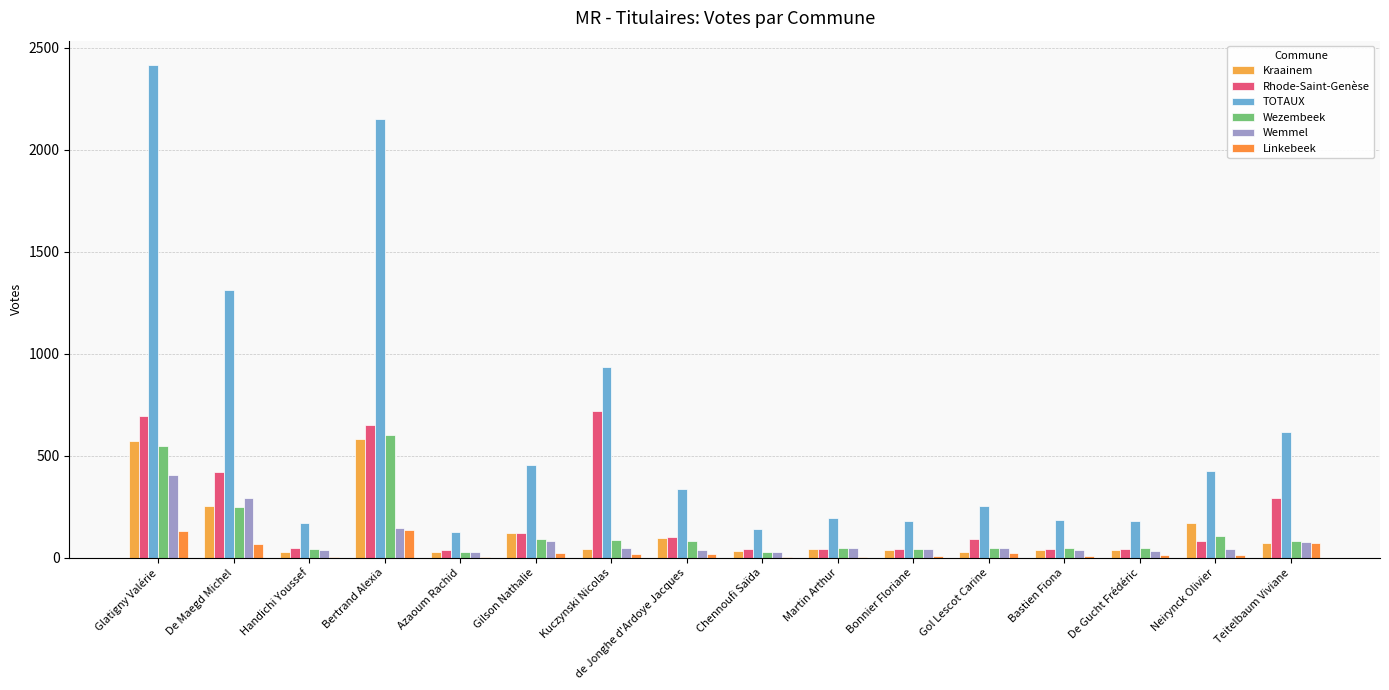

What is the sum of the Kraainem values at Martin Arthur and de Jonghe d'Ardoye Jacques?

139